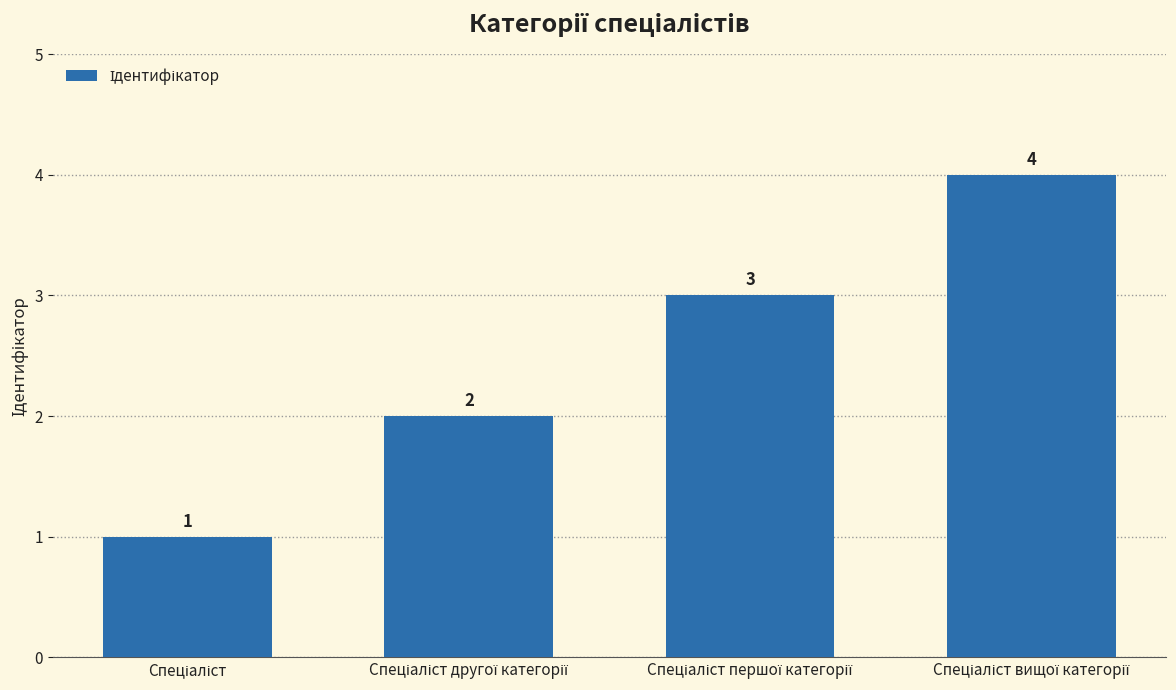

What is the sum of all values?

10